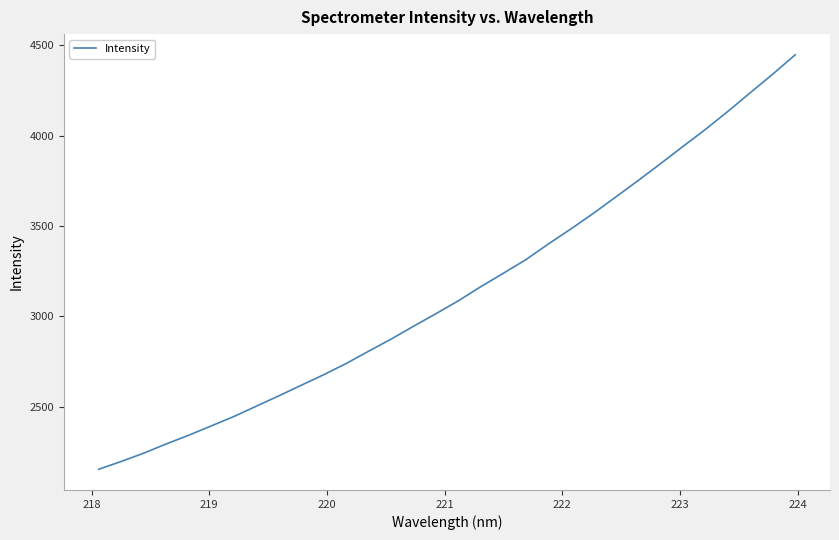

True or false: there are more than 2 points higher than both neighbors.

False